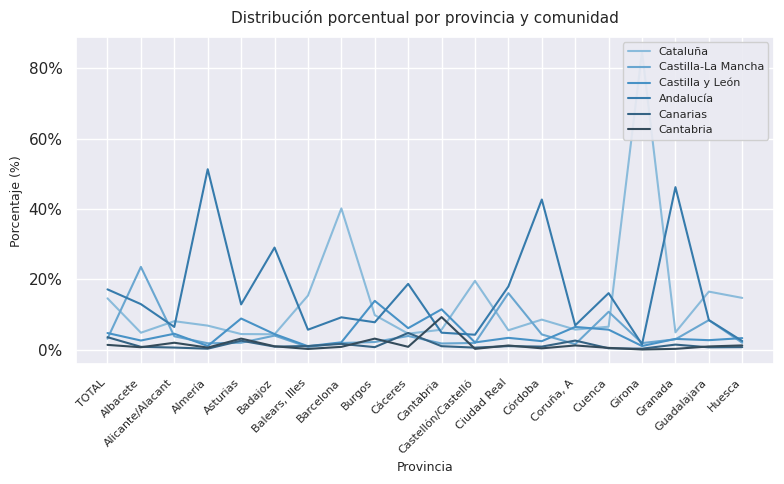

What is the label of the 11th point from the right?

Cáceres